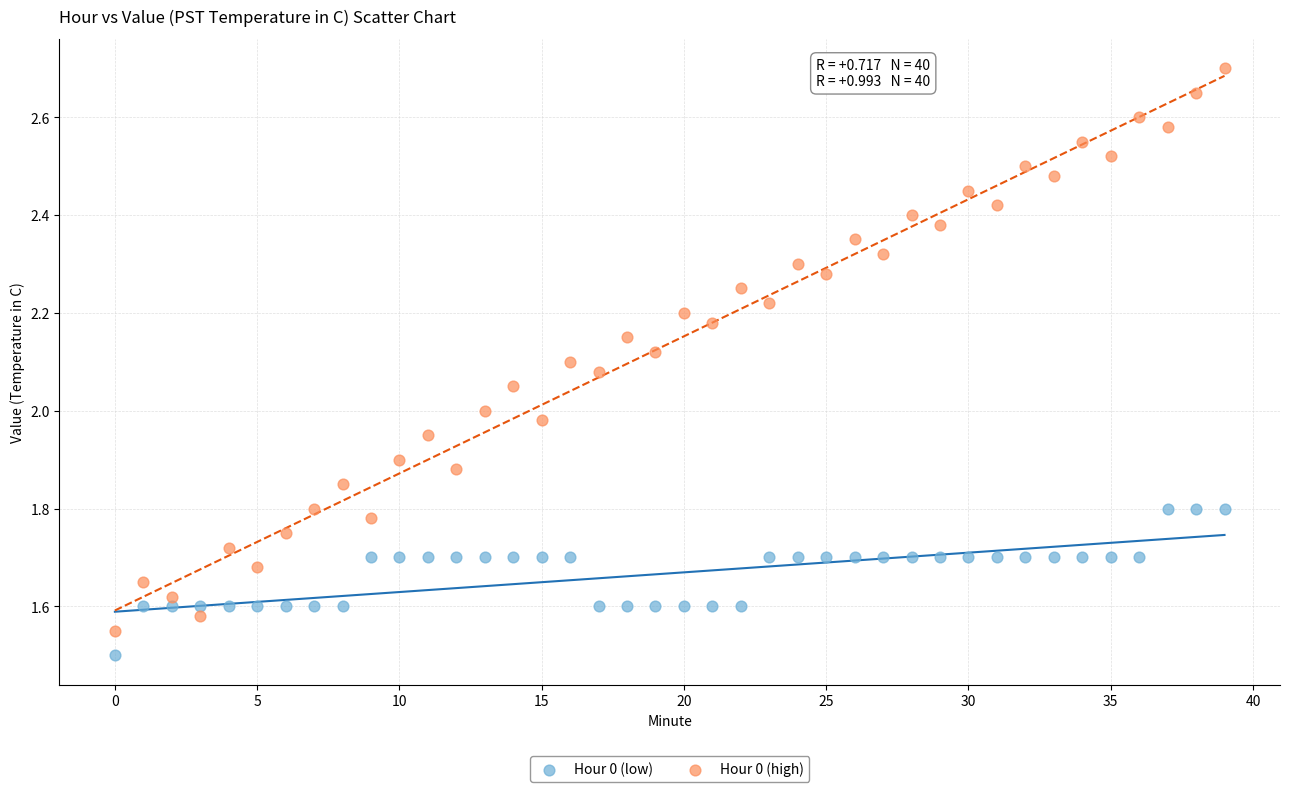

What are all the series names shown in the legend?

Hour 0 (low), Hour 0 (high)